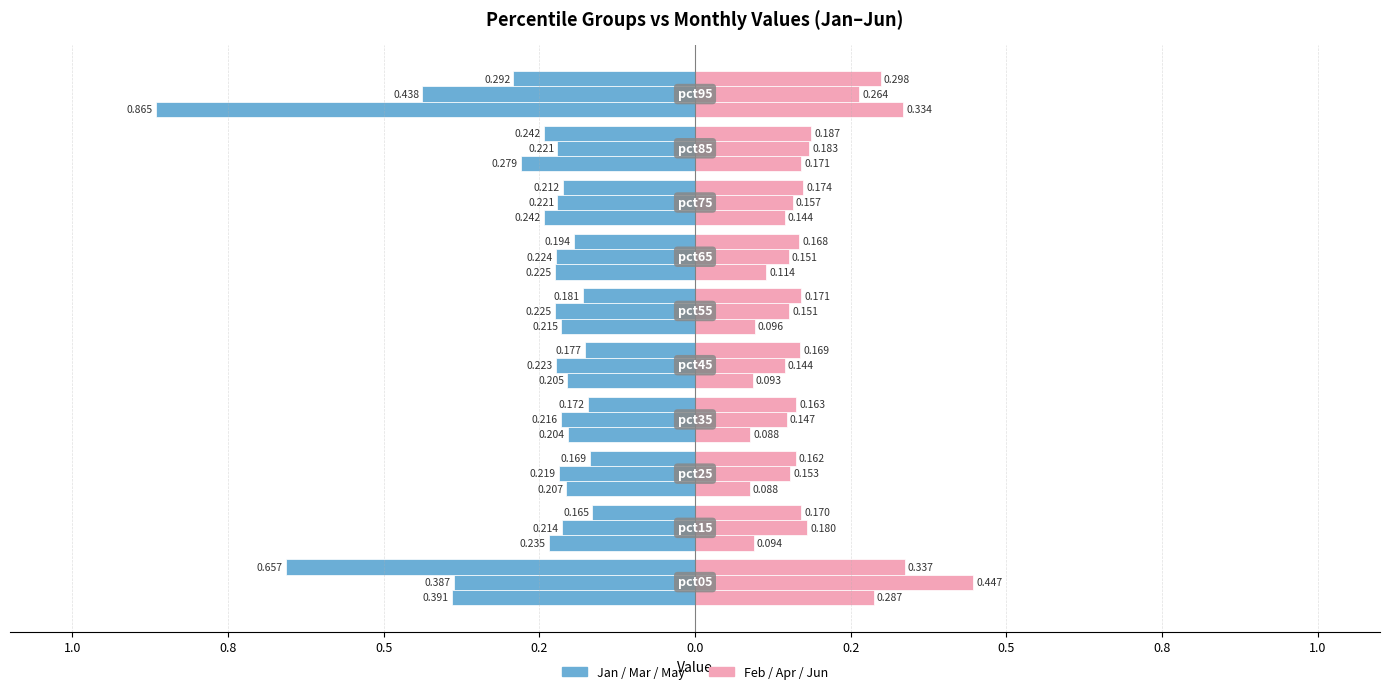

How many data points does each series have?

10